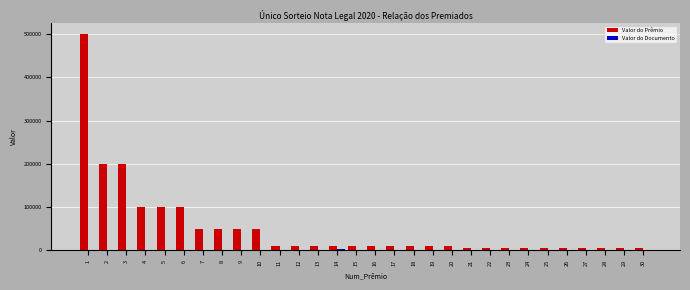

Which series has the largest range (max minus min)?

Valor do Prêmio